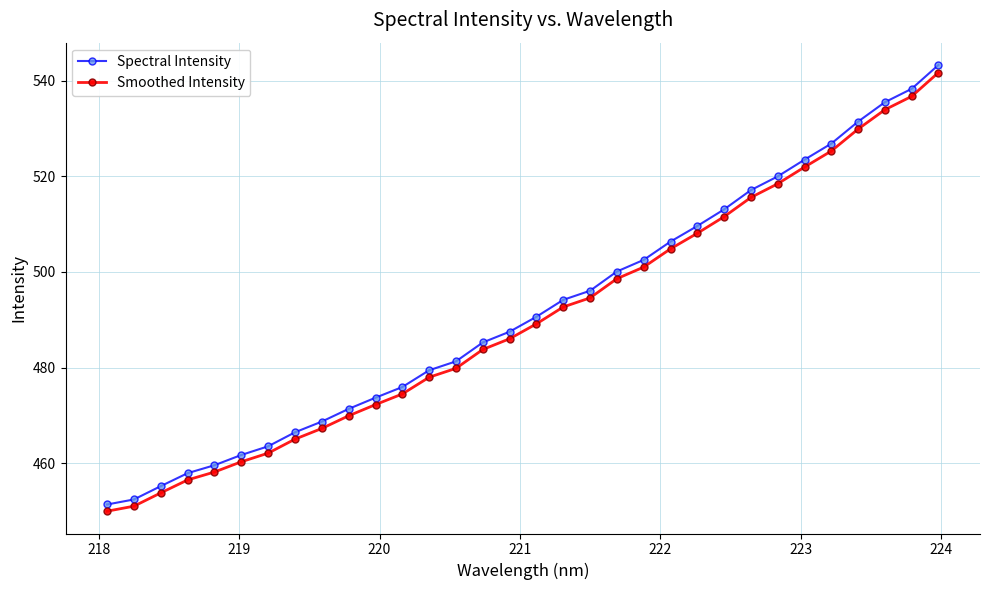

What is the highest value of the Spectral Intensity series?

543.3